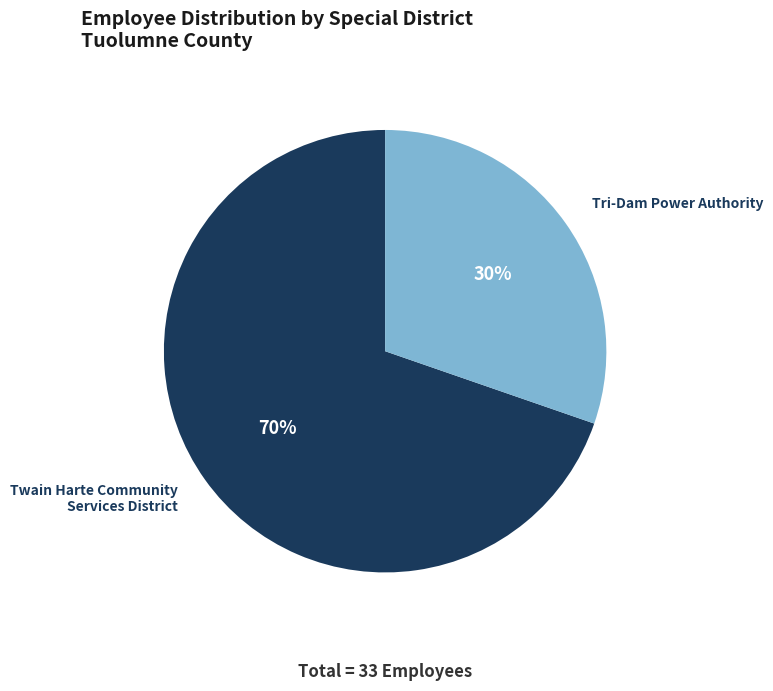

To the nearest percent, what is the average slice percentage?

50%